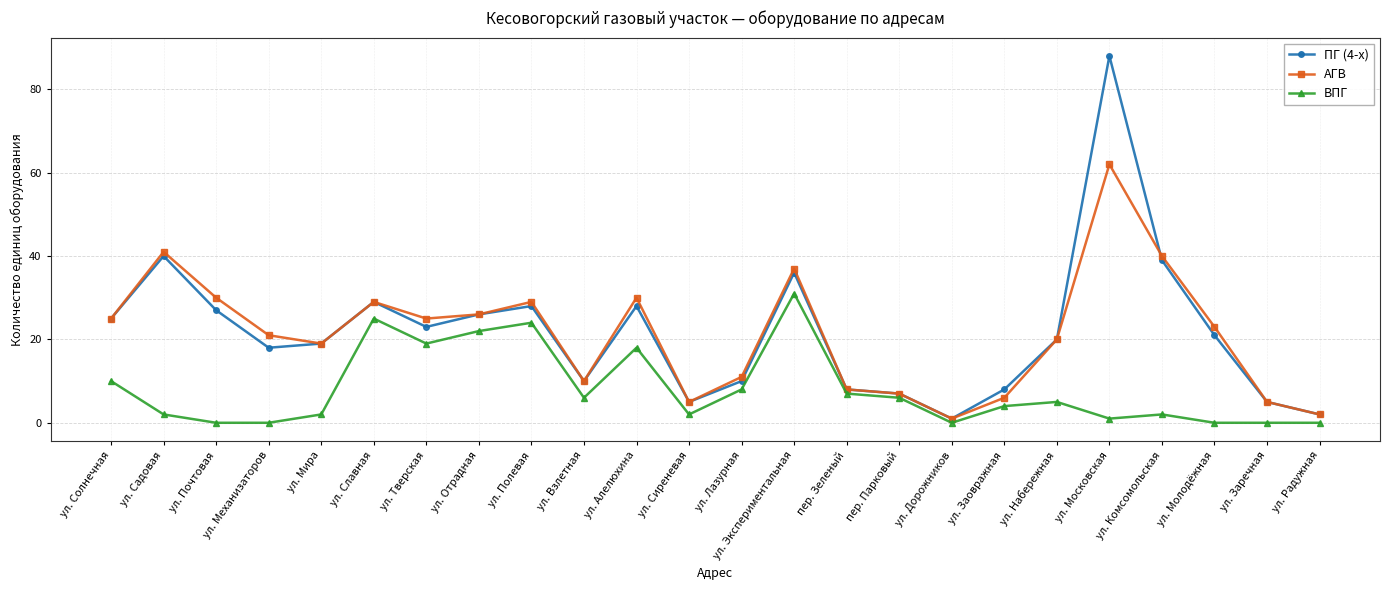

True or false: ВПГ and ПГ (4-х) intersect in this chart.

False